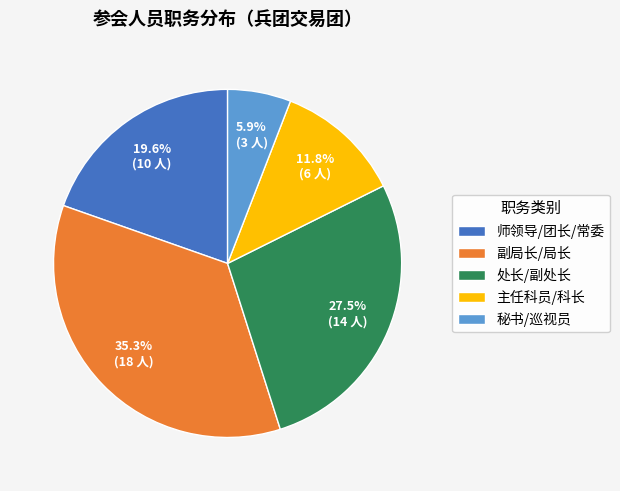

To the nearest percent, what is the average slice percentage?

20%